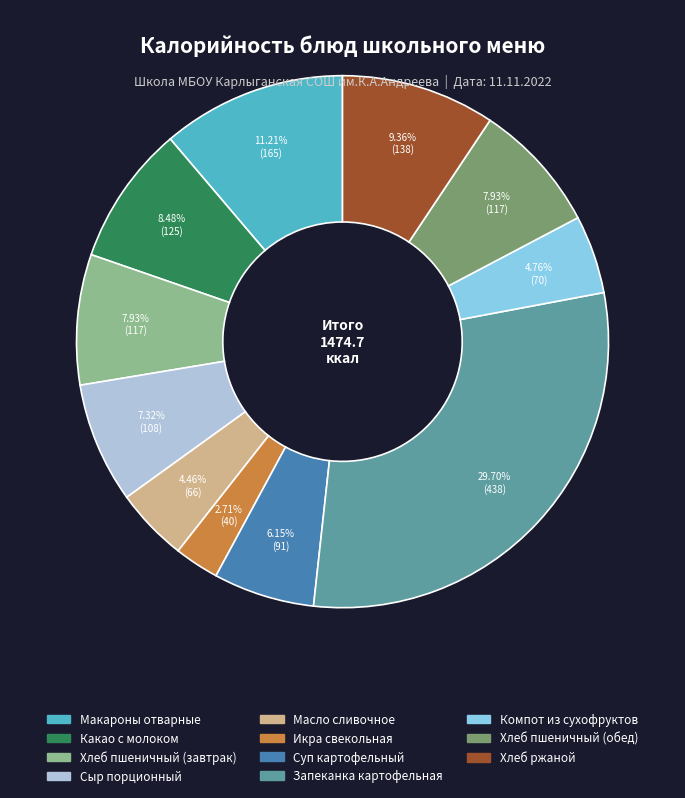

Which slice is the largest?

Запеканка картофельная